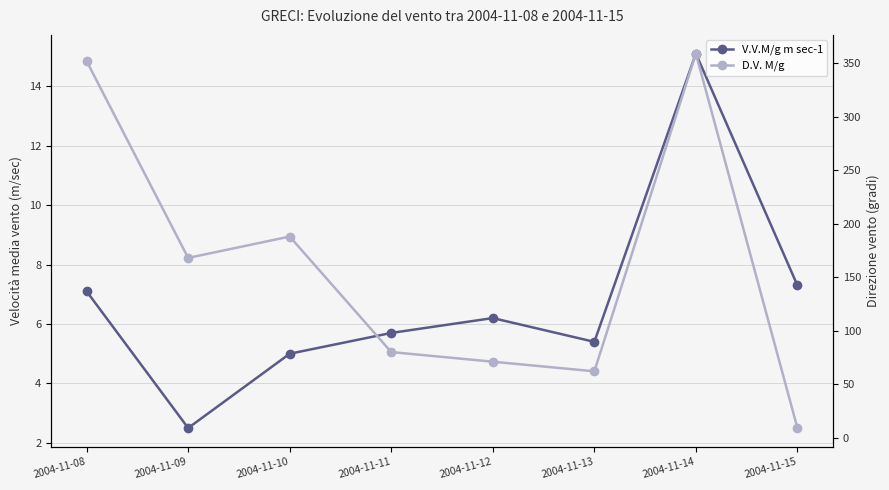

Reading left to right, extract all data points from this chart.

V.V.M/g m sec-1: 2004-11-08=7.1	2004-11-09=2.5	2004-11-10=5.0	2004-11-11=5.7	2004-11-12=6.2	2004-11-13=5.4	2004-11-14=15.1	2004-11-15=7.3
D.V. M/g: 2004-11-08=352.0	2004-11-09=168.0	2004-11-10=188.0	2004-11-11=80.0	2004-11-12=71.0	2004-11-13=62.0	2004-11-14=359.0	2004-11-15=9.0